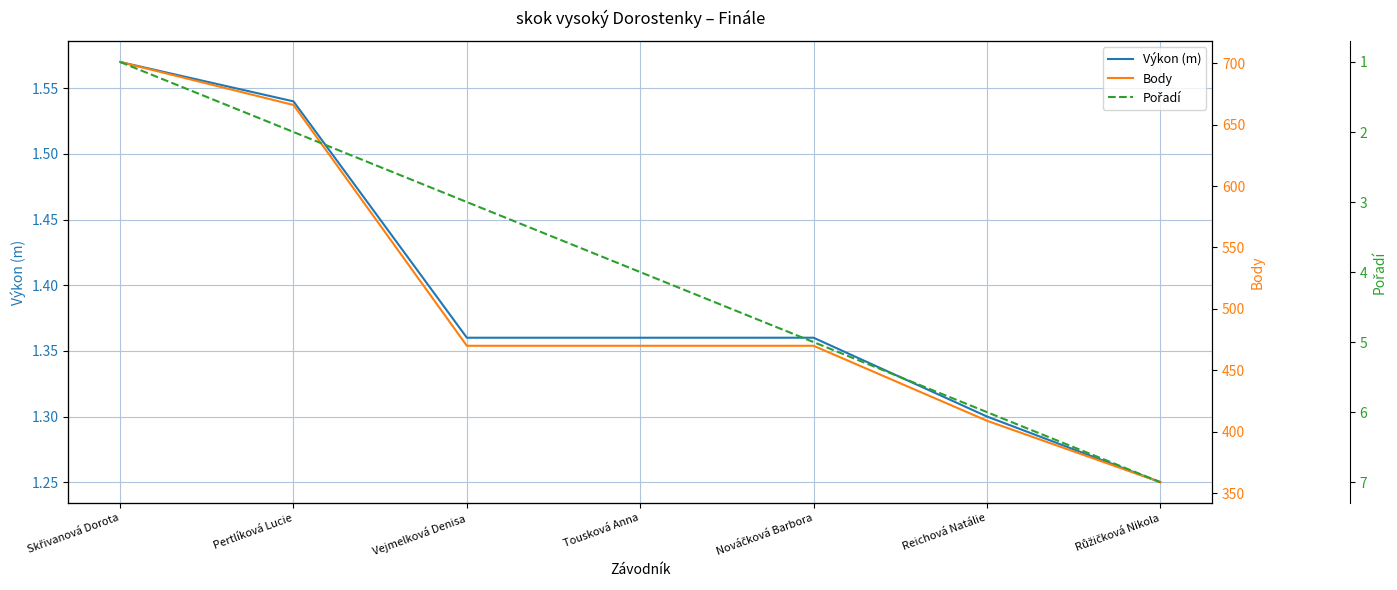

True or false: Body has more than 0 points higher than both neighbors.

False